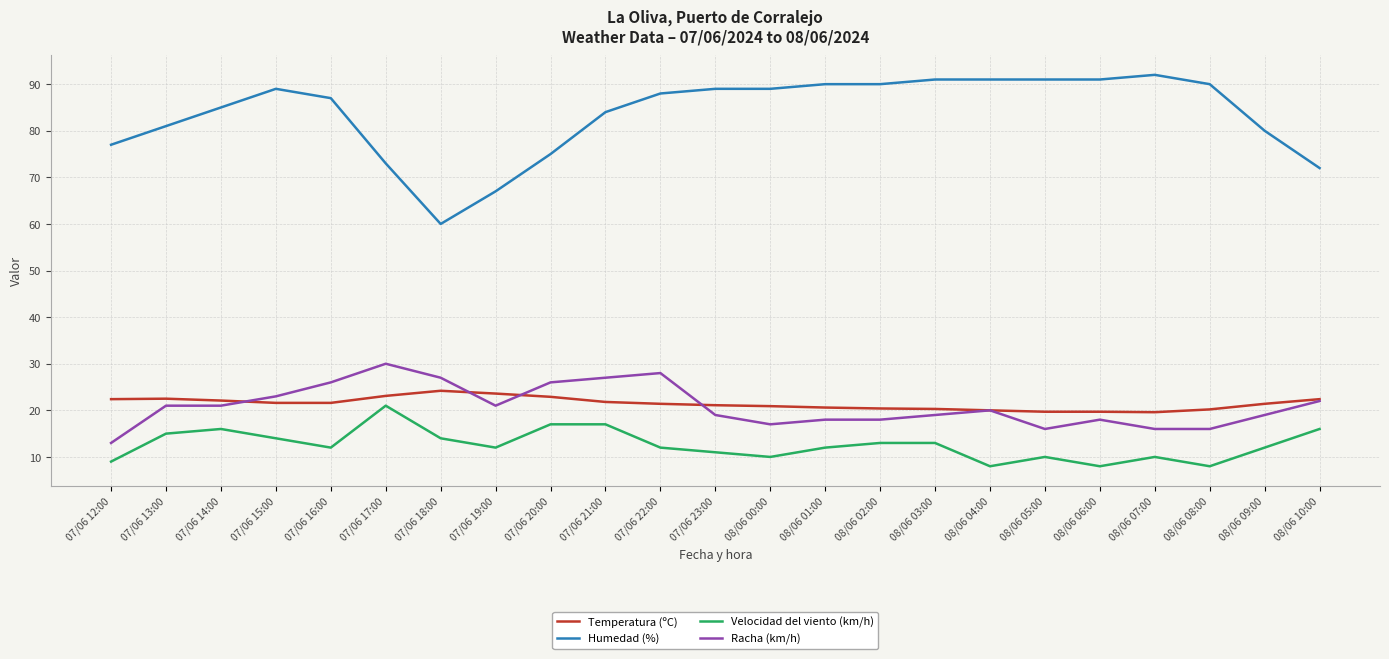

What is the total value across all series at 08/06 03:00?

143.3